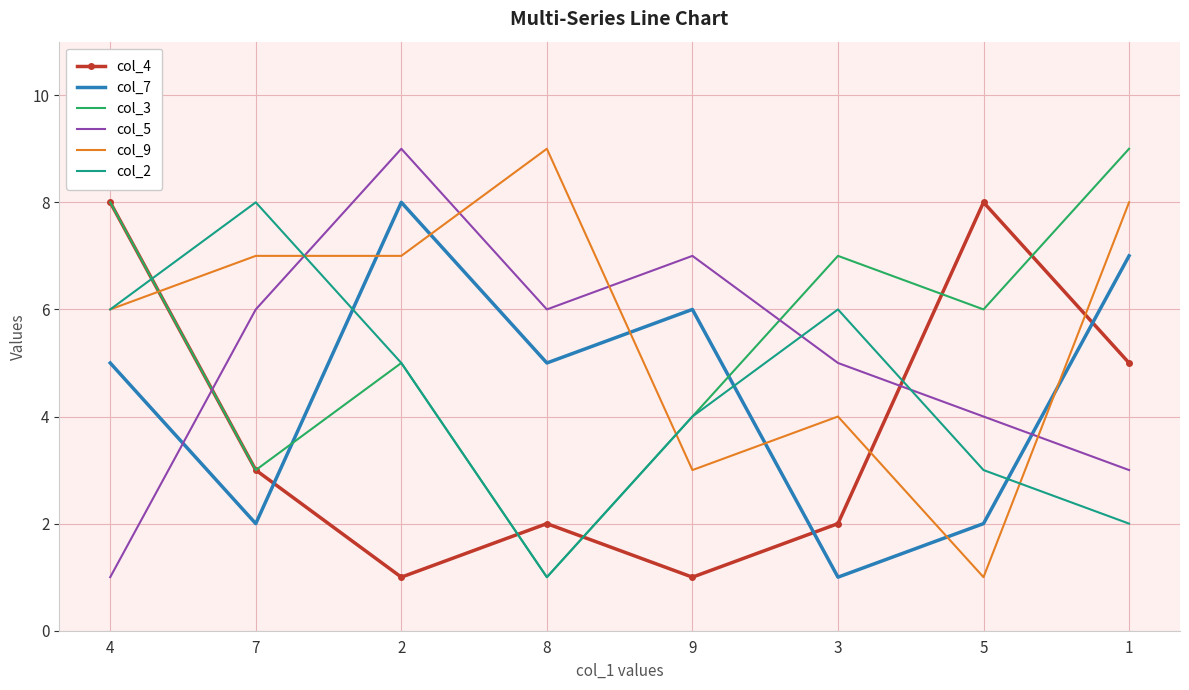

What position from the right is 7?

7